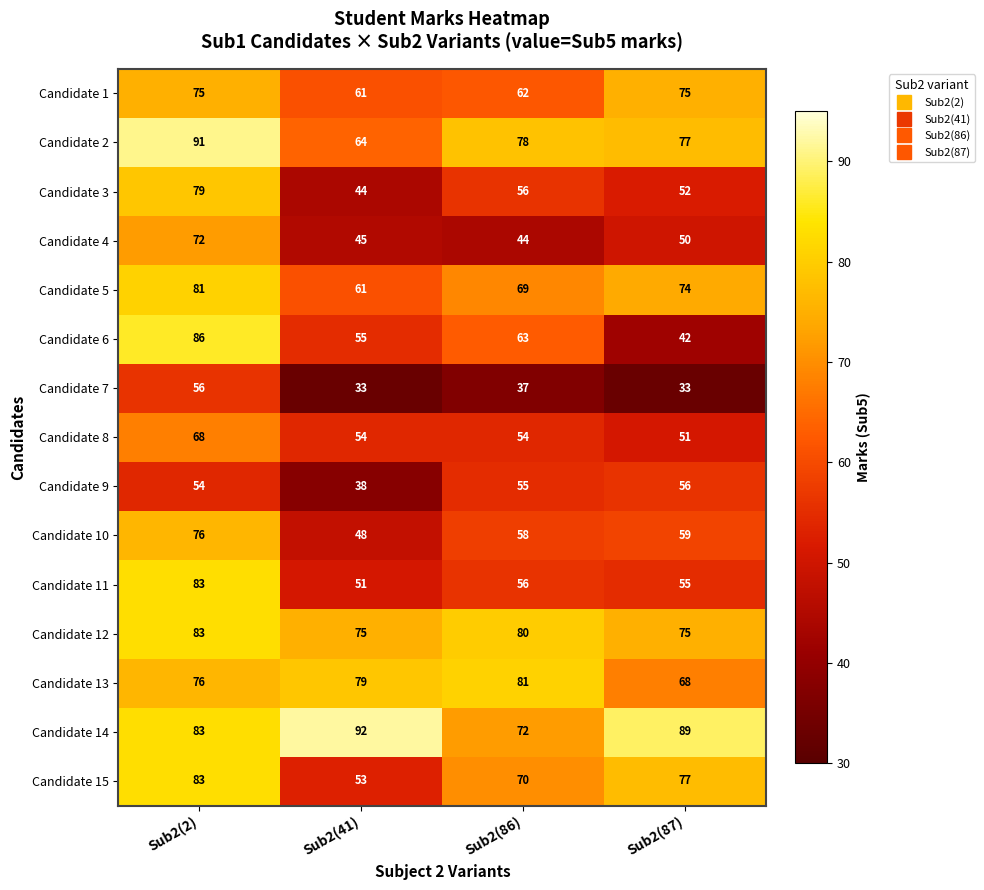

Is it true that Candidate 5 equals 97 at Sub2(41)?

False